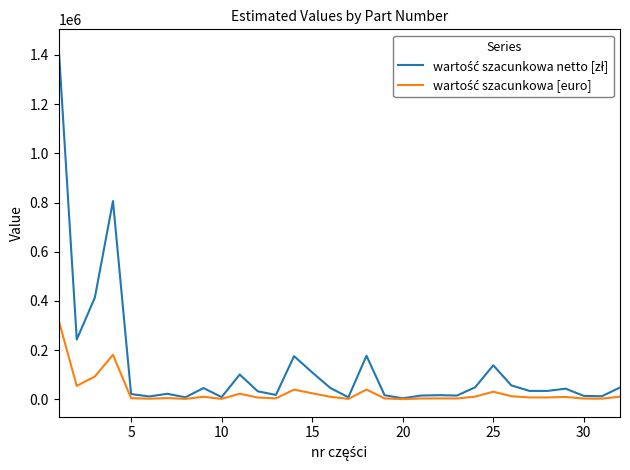

At how many categories does at least one series exceed 1415577?

1